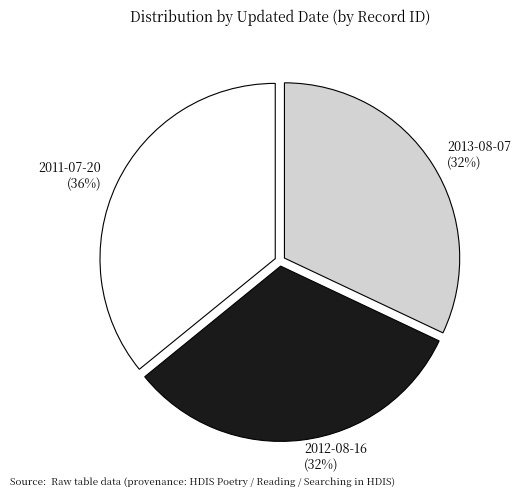

Which has a higher value, 2011-07-20 or 2012-08-16?

2011-07-20